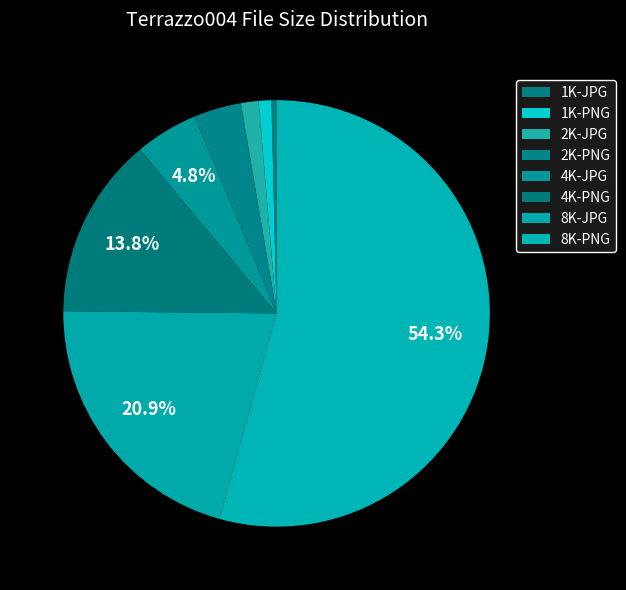

Rank the categories by value from lowest to highest.

1K-JPG, 1K-PNG, 2K-JPG, 2K-PNG, 4K-JPG, 4K-PNG, 8K-JPG, 8K-PNG